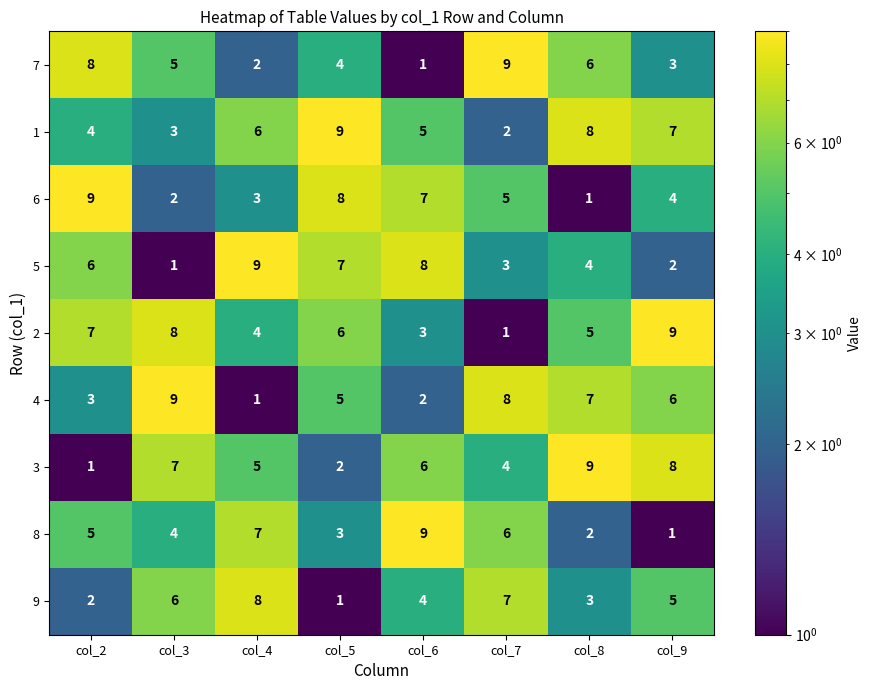

What is the approximate value of 2 at col_8?

5